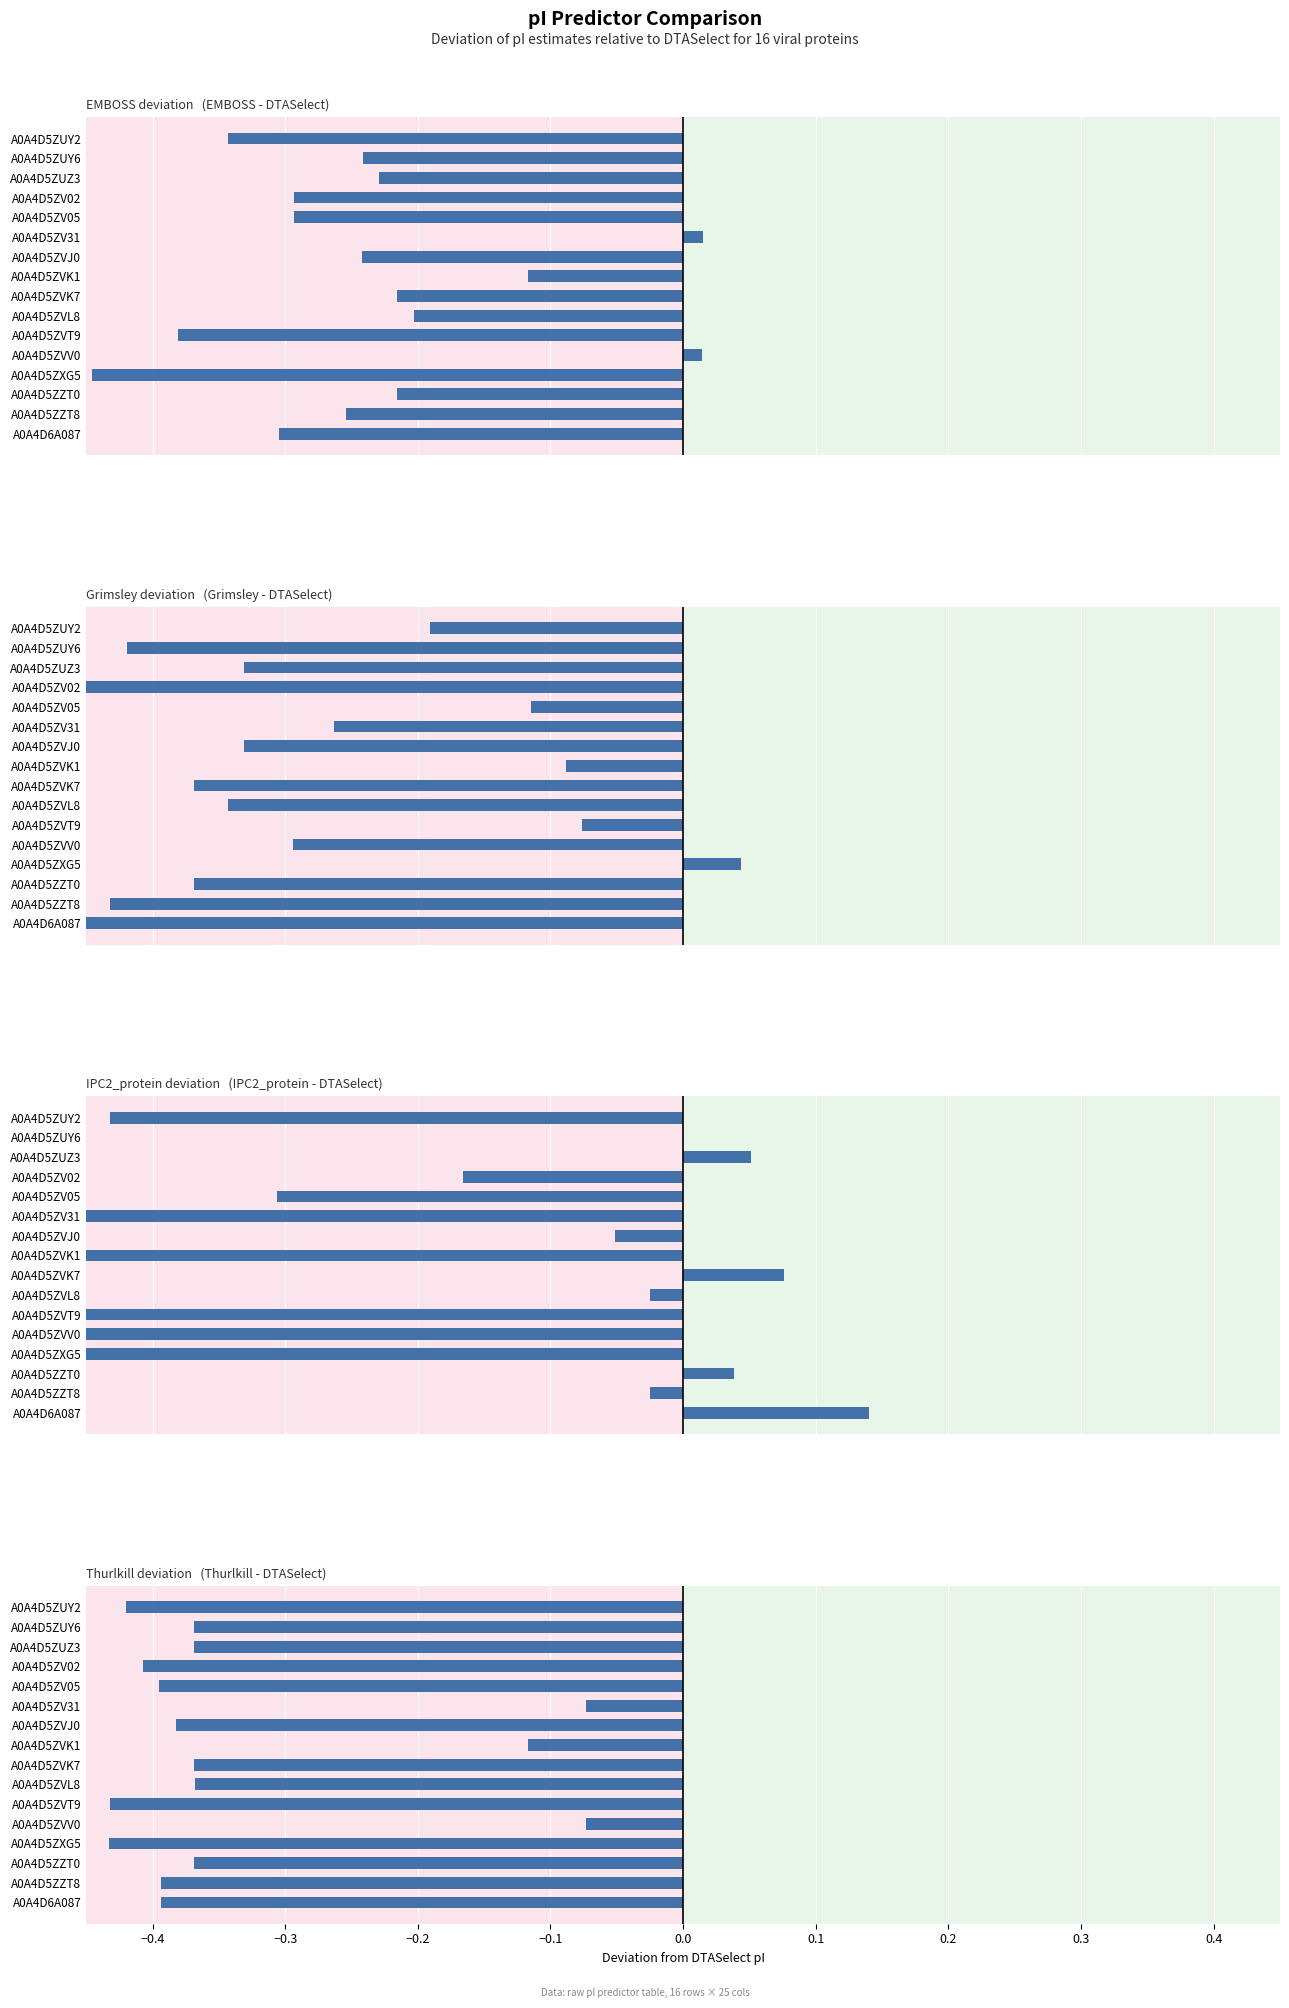

How many values in the EMBOSS series exceed 0?

2